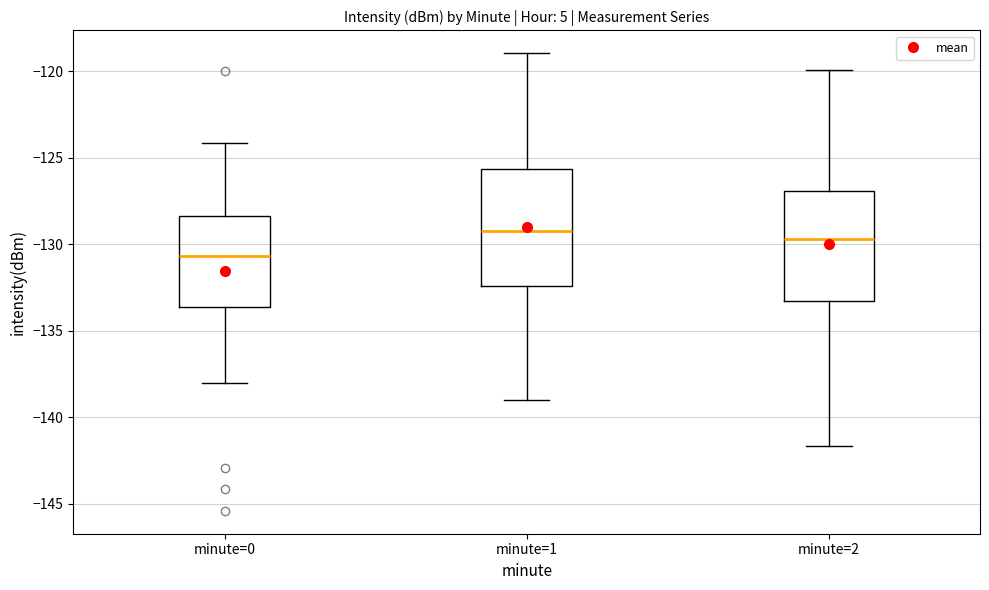

Reading left to right, read every box against the y-axis: the position of its median line, the range the box covers, and the ends of its whiskers. The values are not printed on the chart, so give them approximately, as read against the axis.

minute=0: median -130.5, box -133.5 to -128.5, whiskers -138.0 to -124.0
minute=1: median -129.0, box -132.5 to -125.5, whiskers -139.0 to -119.0
minute=2: median -129.5, box -133.5 to -127.0, whiskers -141.5 to -120.0